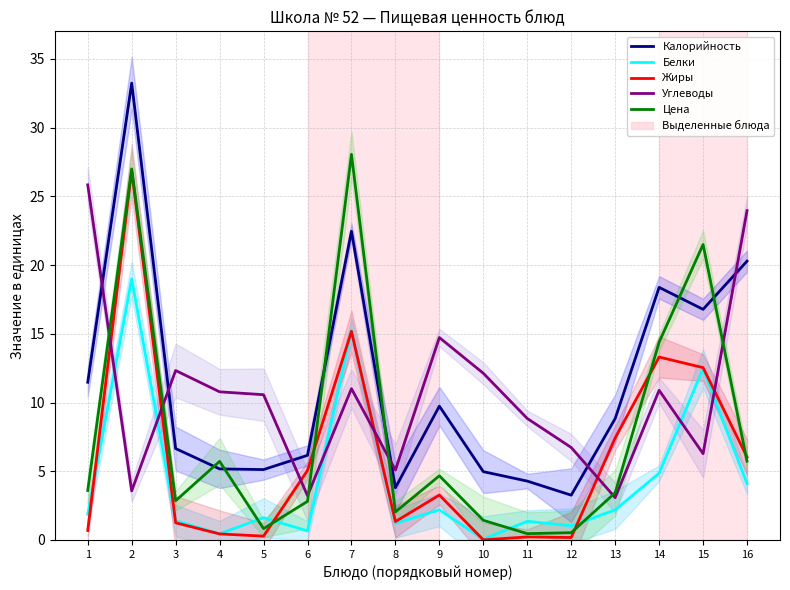

Does the chart display data point markers on the line(s)?

No